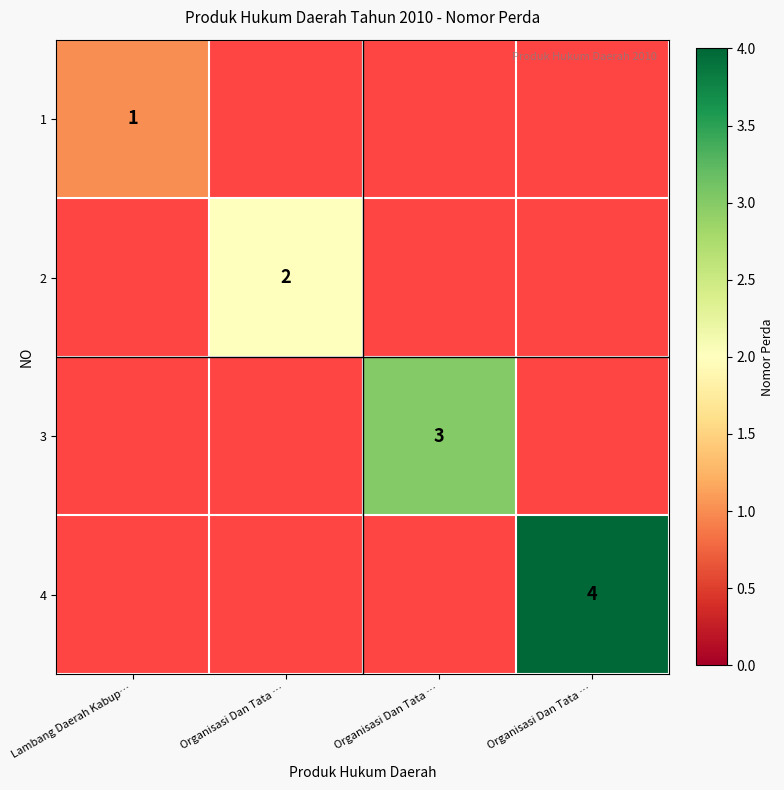

Between Lambang Daerah Kabup… and Organisasi Dan Tata …, which is larger?

Organisasi Dan Tata …